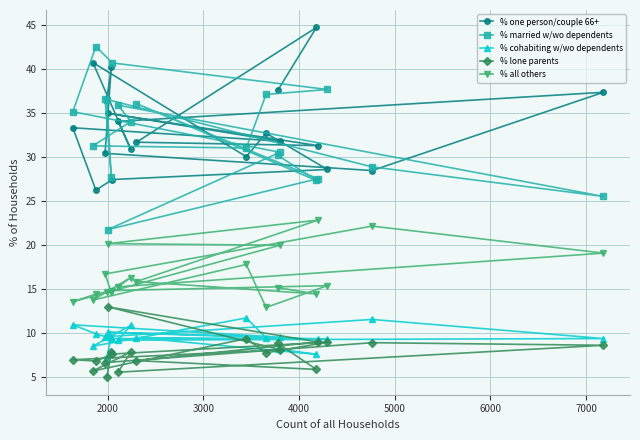

What is the minimum value for % married w/wo dependents?

21.8